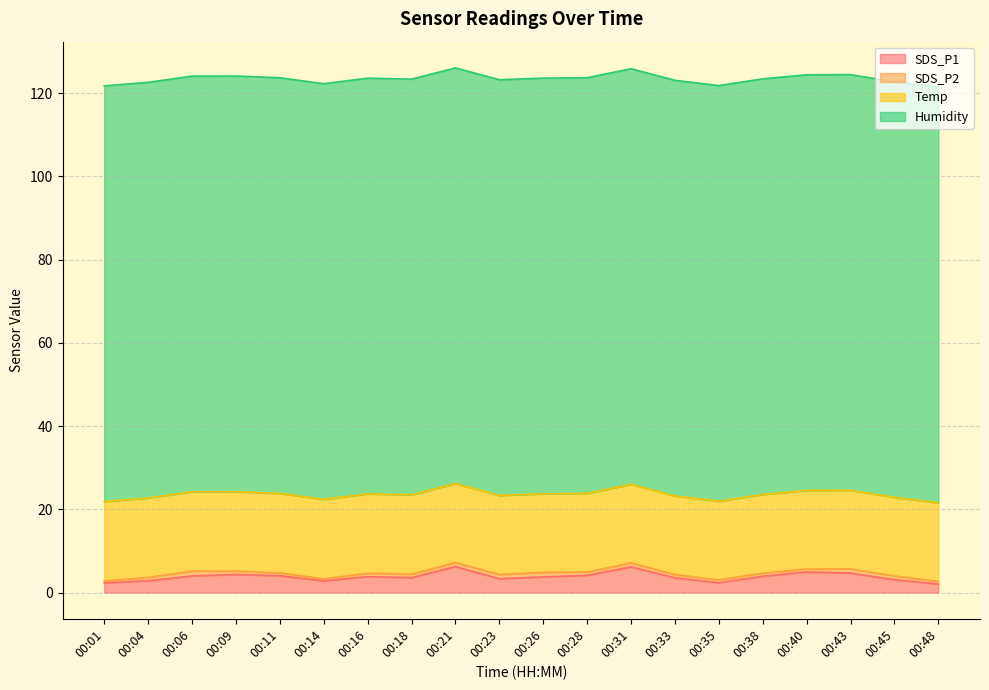

The value of SDS_P2 at 00:09 is 0.8. True or false?

True